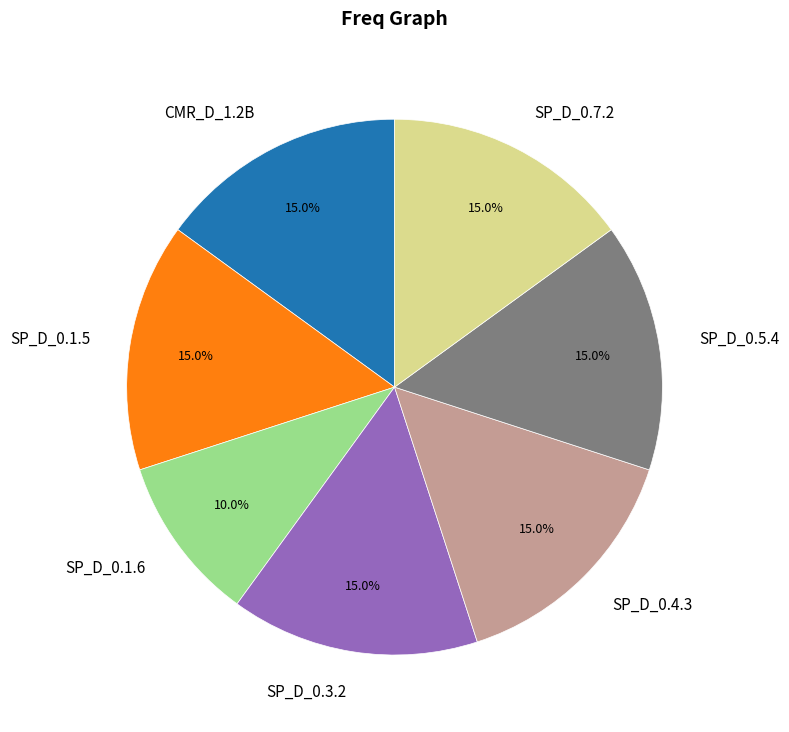

Do SP_D_0.1.6 and SP_D_0.7.2 together represent more than half of the pie?

No